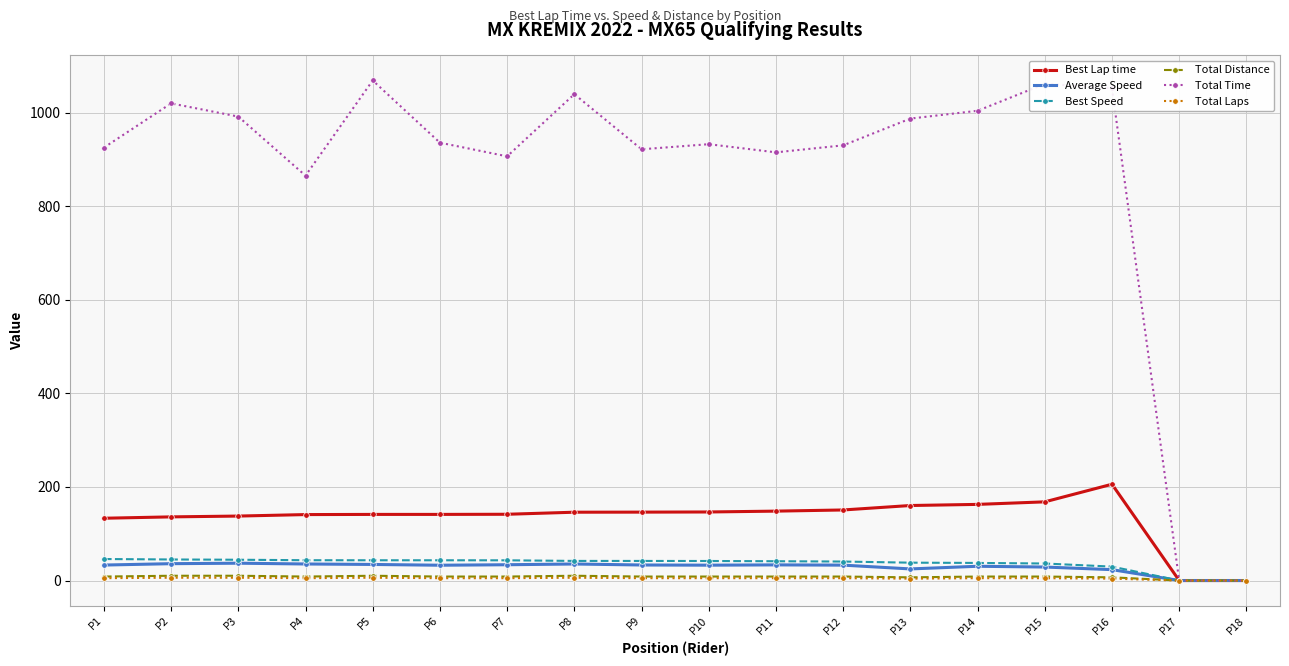

What are all the series names shown in the legend?

Best Lap time, Average Speed, Best Speed, Total Distance, Total Time, Total Laps